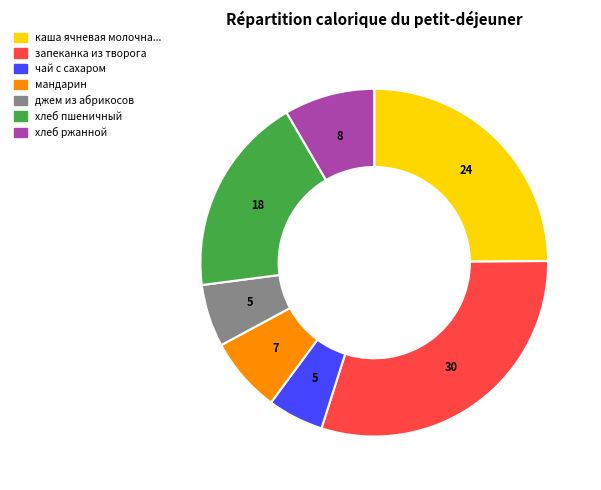

Does any single category account for the majority?

No